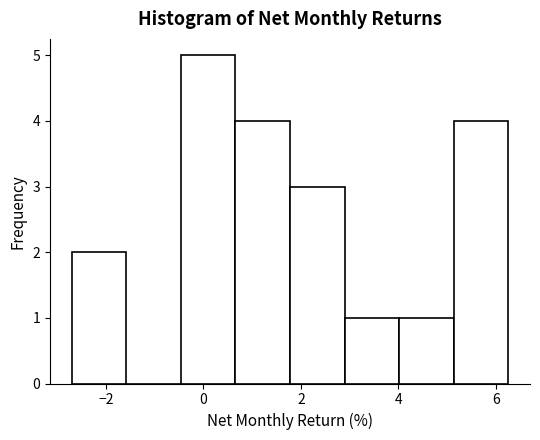

Which range on the x-axis has the tallest bar?

-0.4 to 0.6